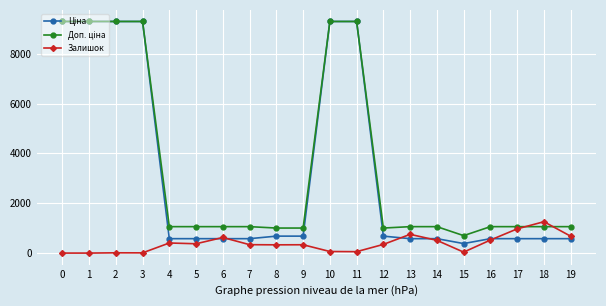

What is the spread (max minus min) of values at 5?

686.0